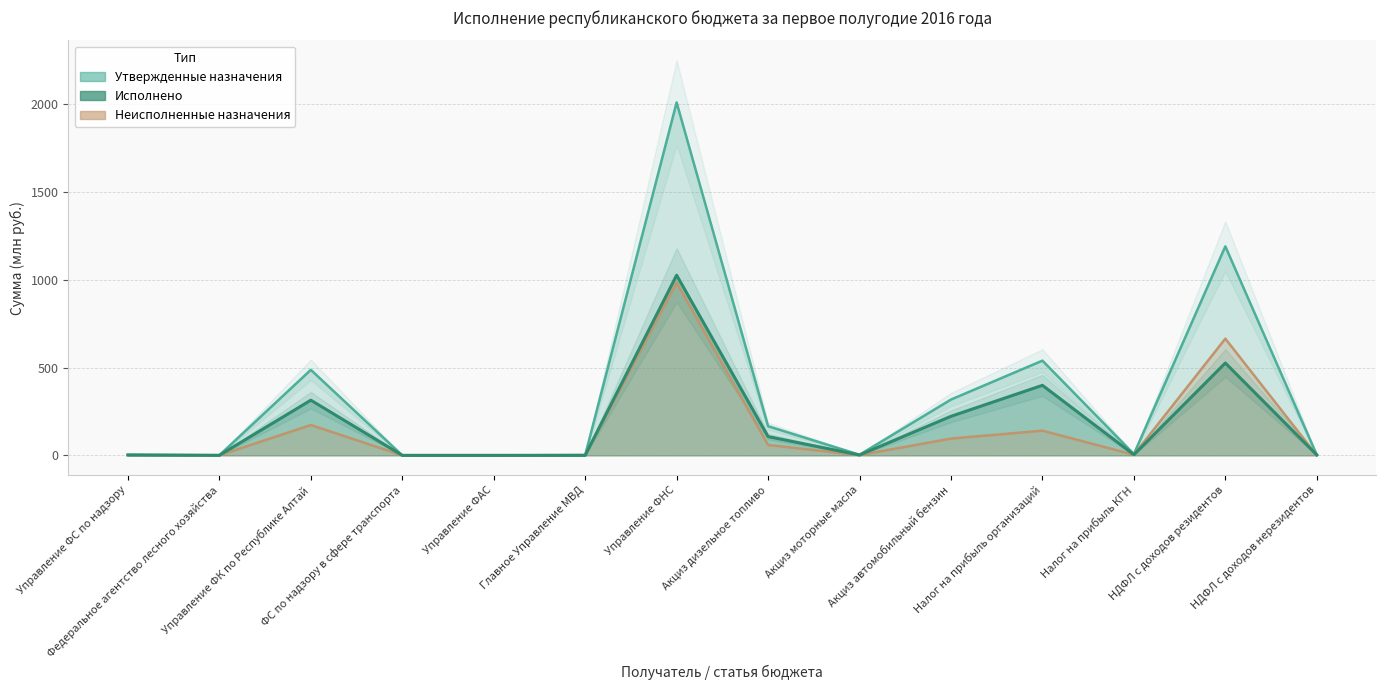

List the series in order of their overall mean, lowest first.

Неисполненные назначения, Исполнено, Утвержденные назначения